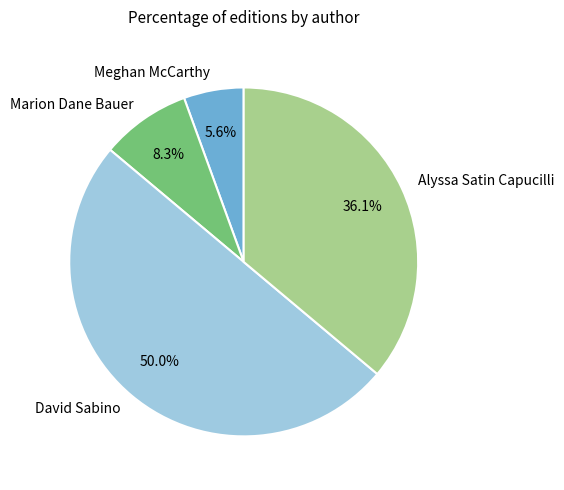

Is the sum of Marion Dane Bauer and David Sabino greater than half?

Yes